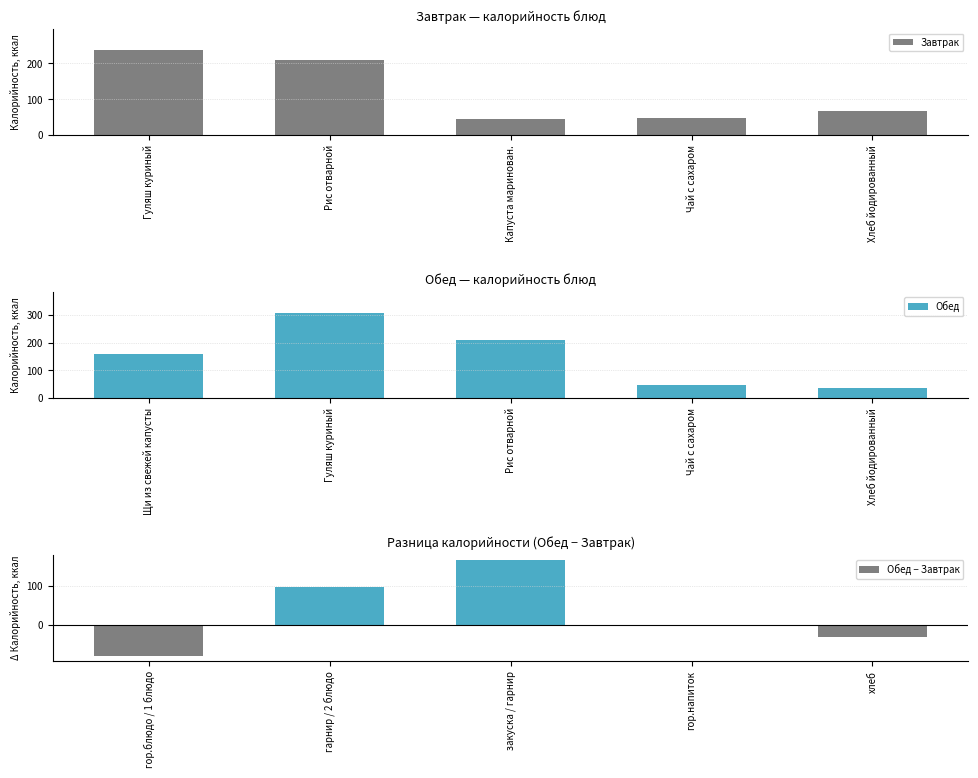

Is it true that Завтрак equals 210.2 at Рис отварной?

True